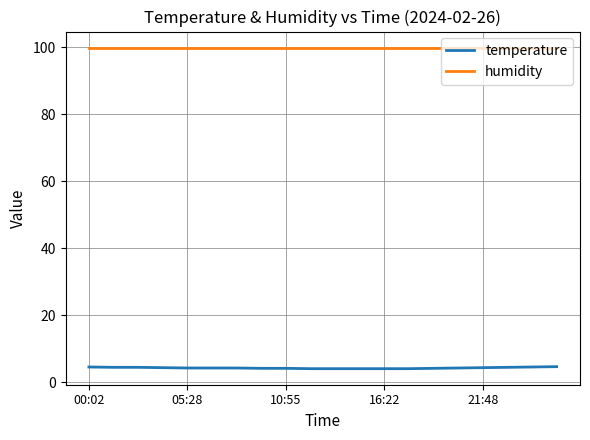

True or false: temperature and humidity cross at least once.

False